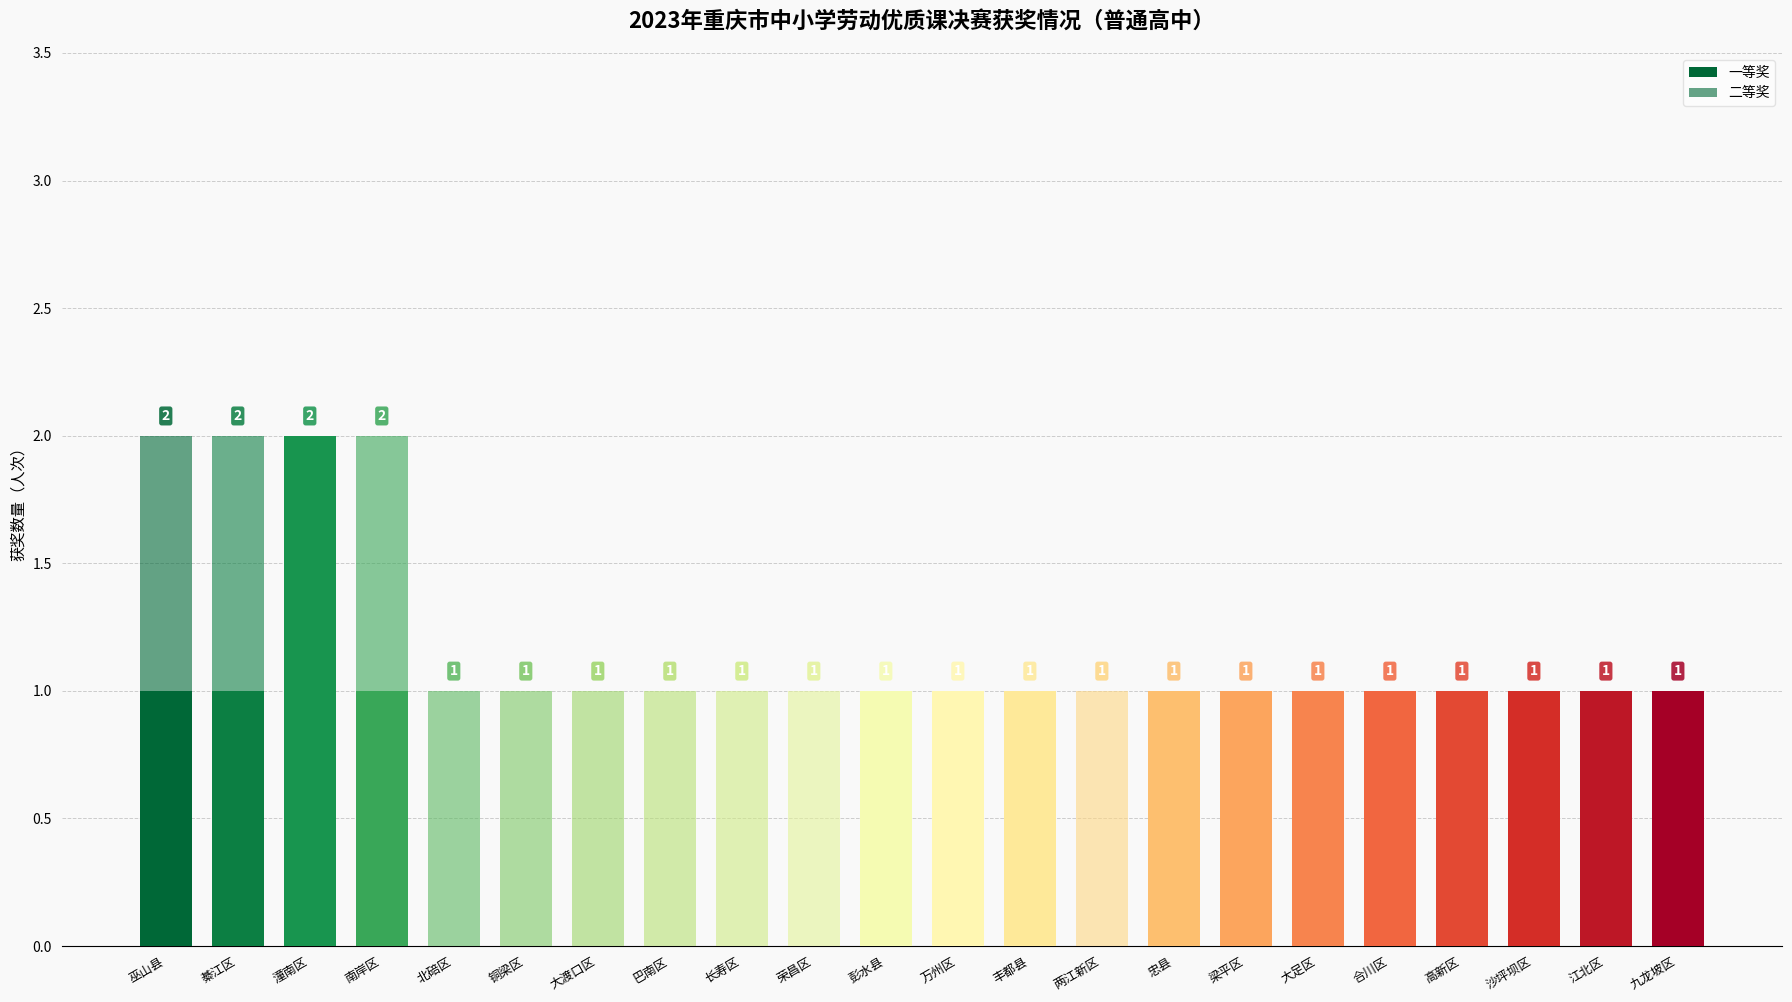

Are the bars horizontal?

No